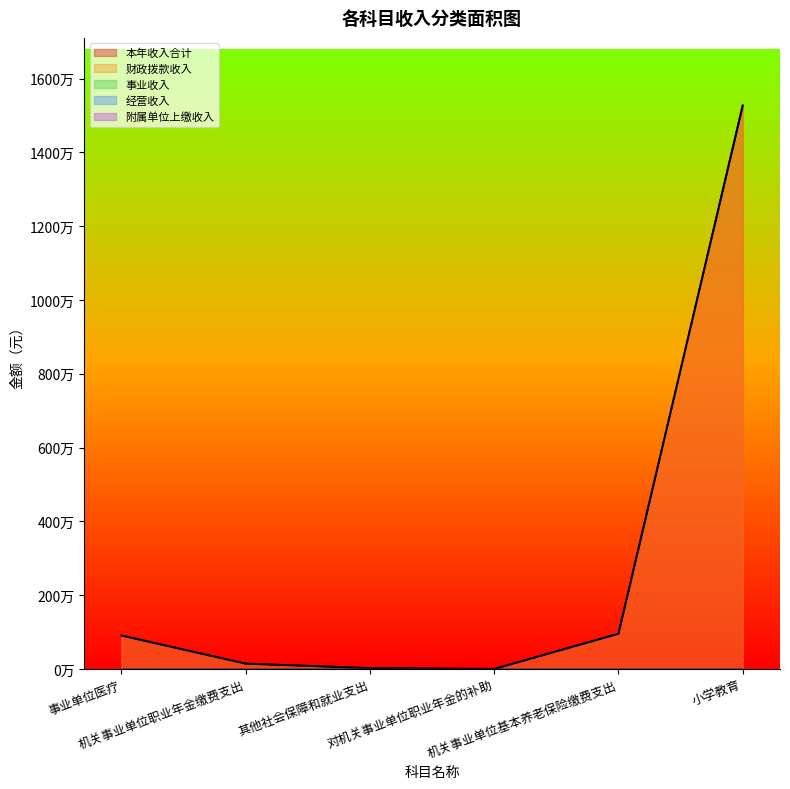

What is the difference between the highest and lowest values at 机关事业单位基本养老保险缴费支出?

958423.0